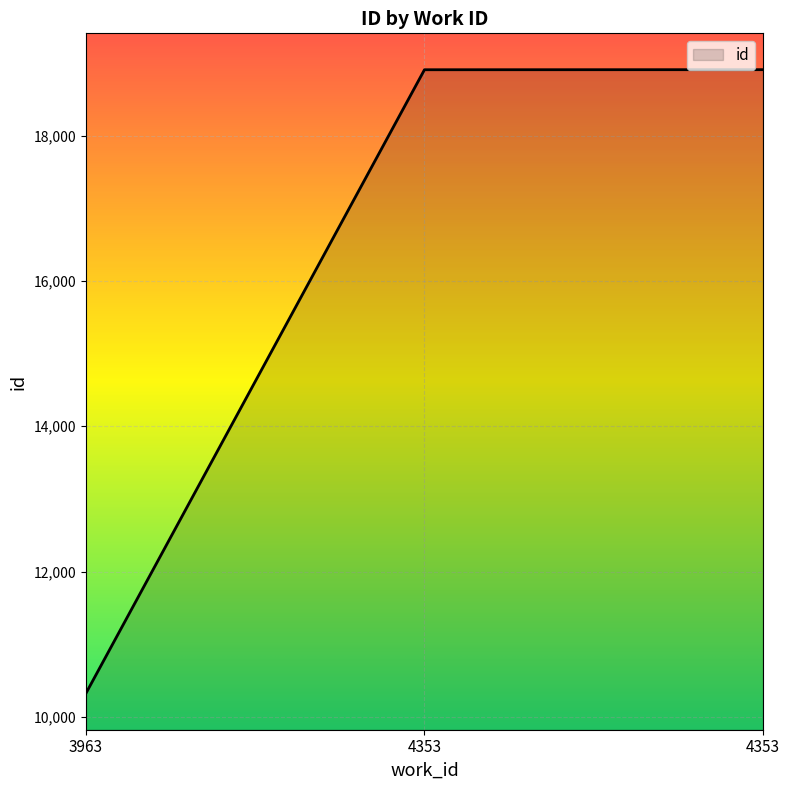

How many distinct data groups are displayed?

1